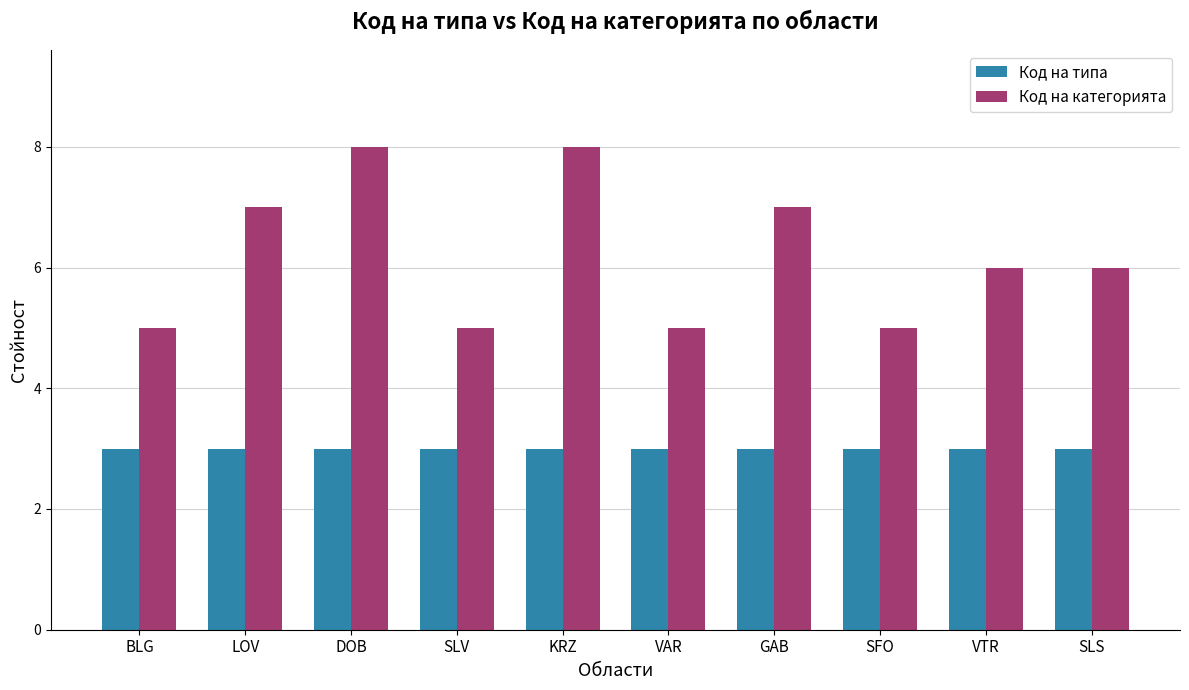

Rank the series by their maximum value, from lowest to highest.

Код на типа, Код на категорията